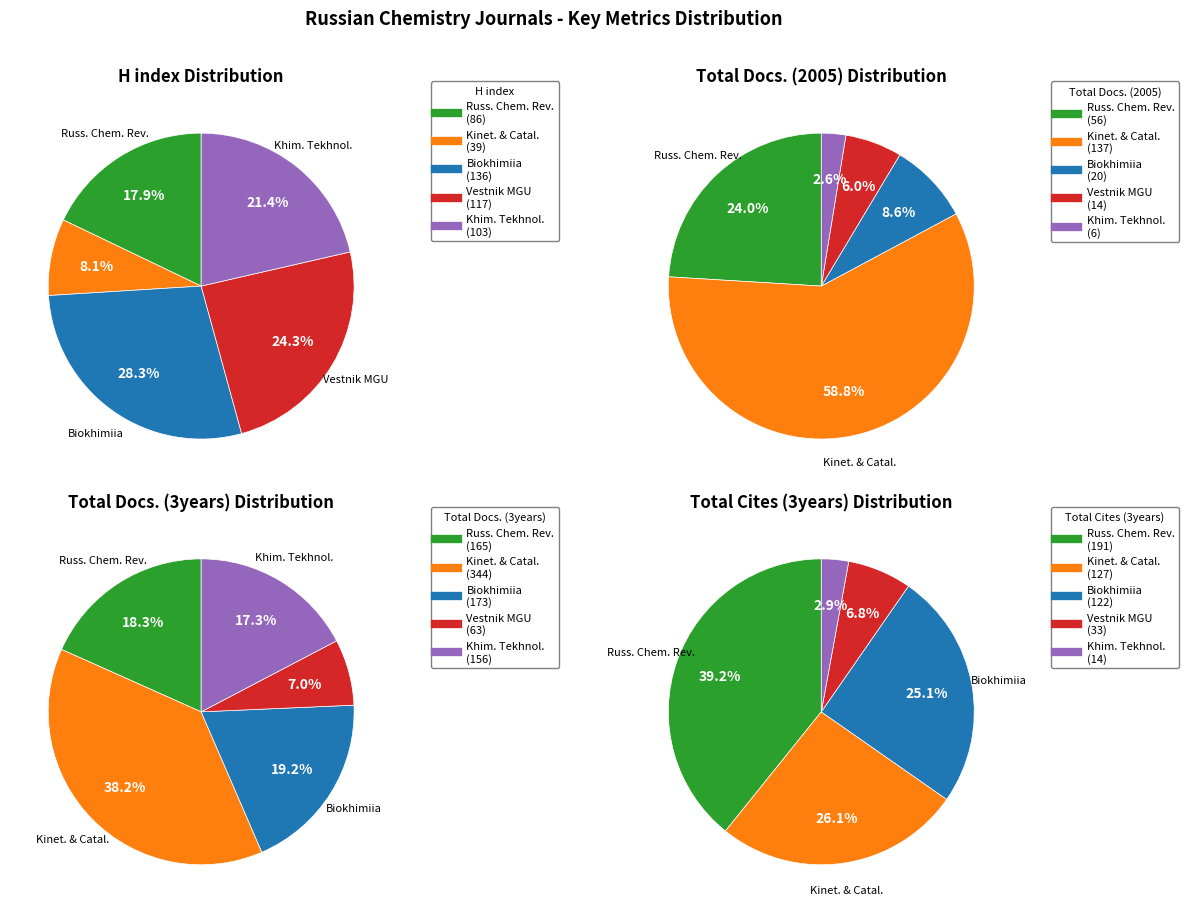

Count the number of slices in the pie.

5